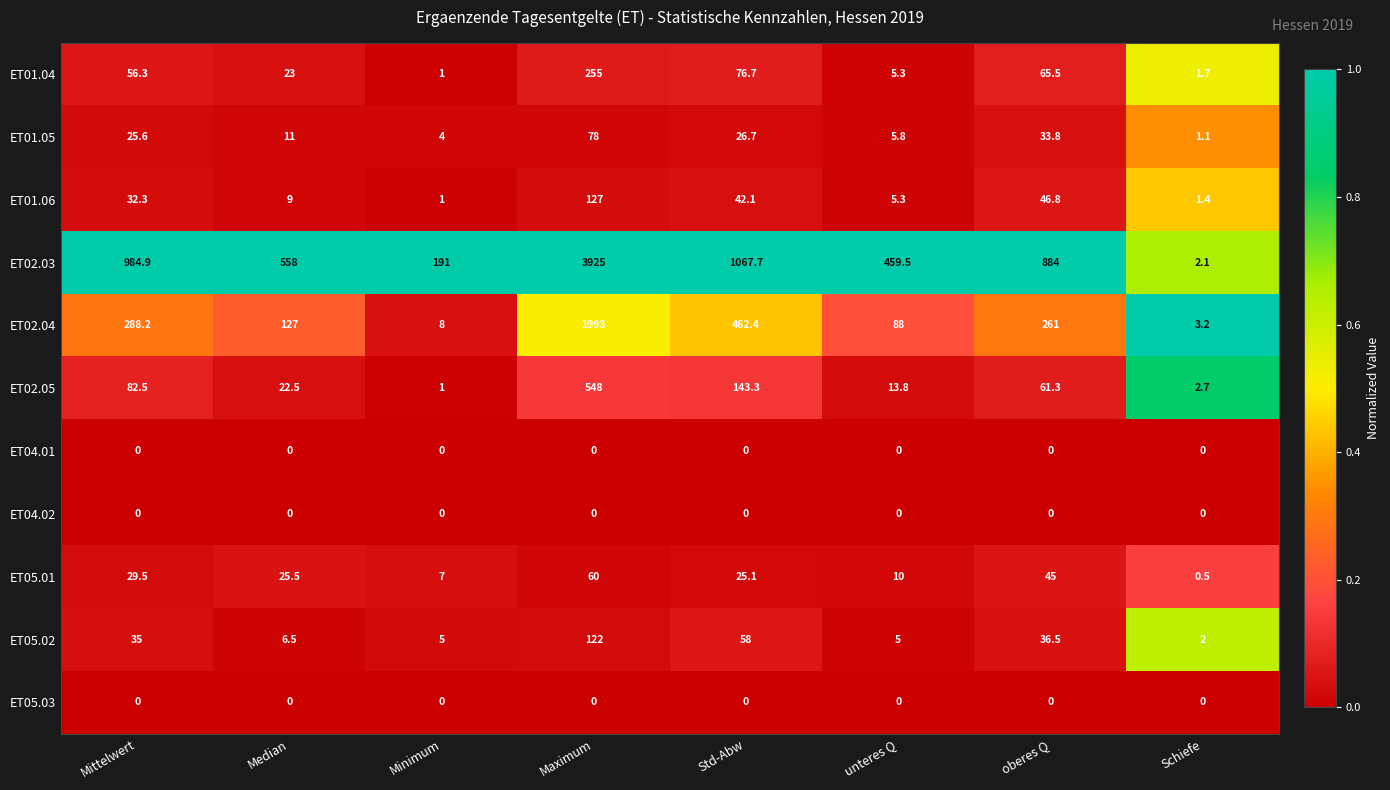

What is the difference between the second highest and minimum values in the ET01.06 series?

45.8